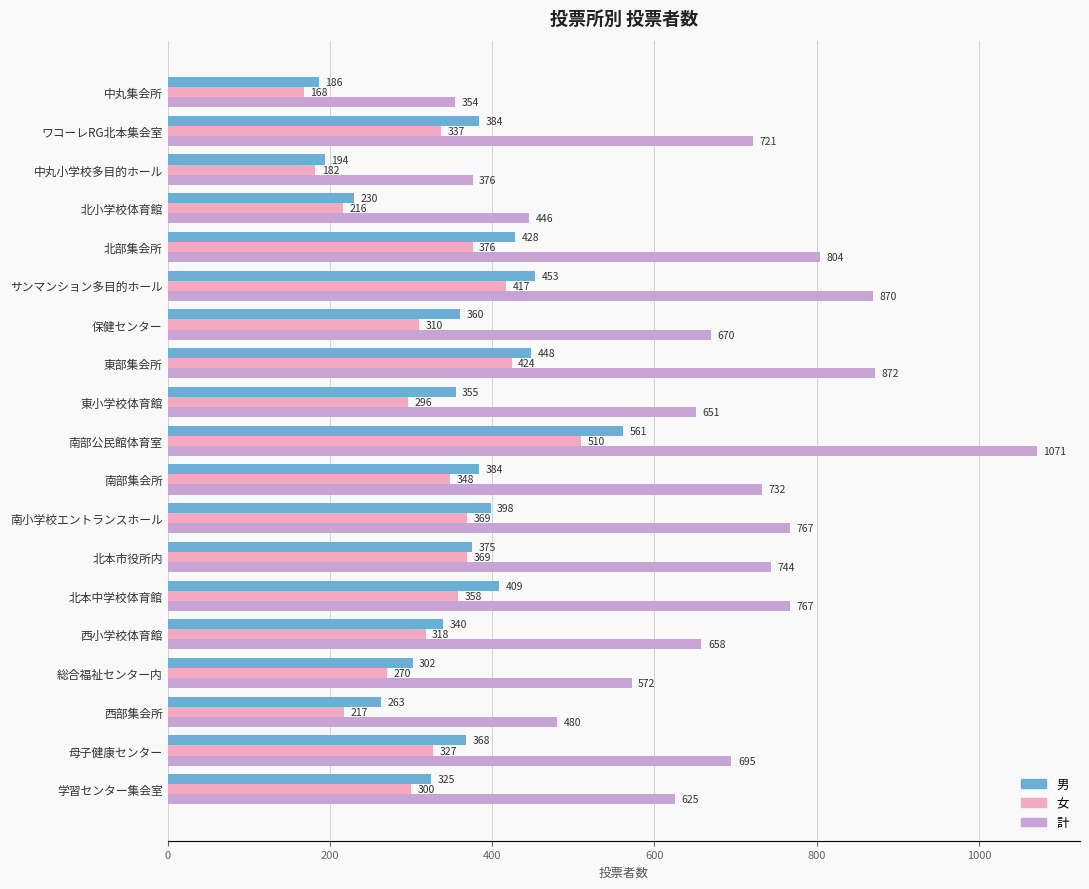

Count the number of data series in this chart.

3